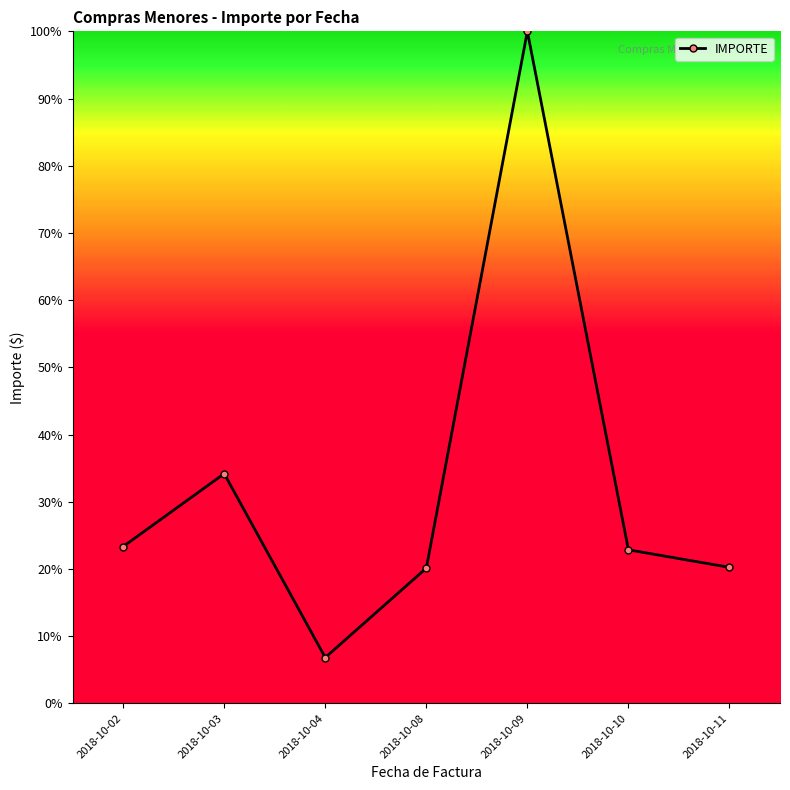

Is it true that the value at 2018-10-09 is 63.3?

False